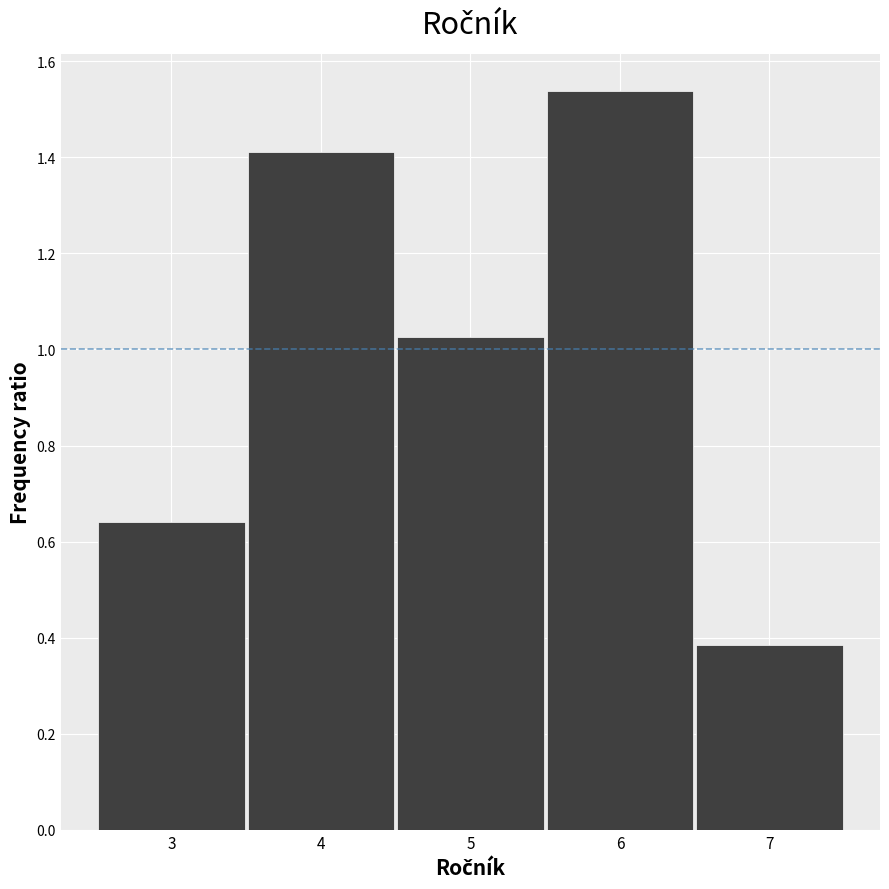

Which range on the x-axis has the tallest bar?

5.5 to 6.5